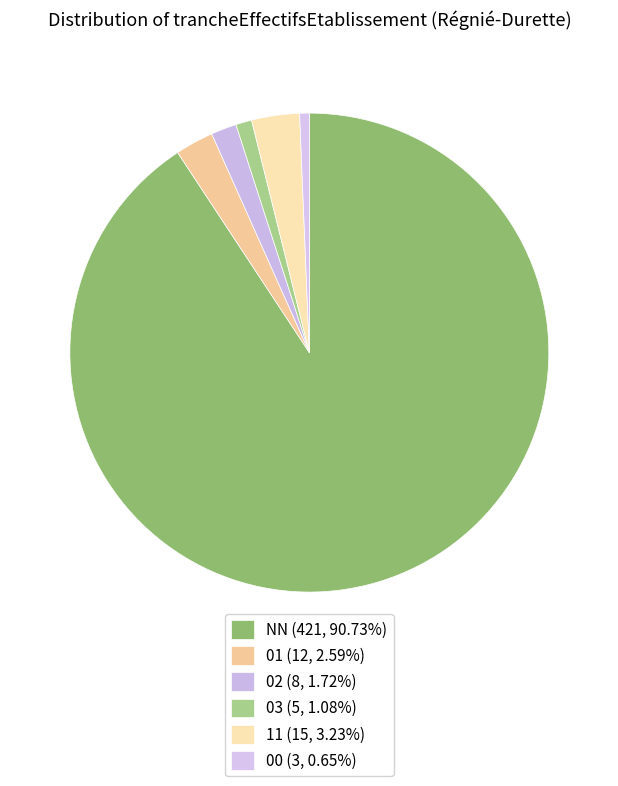

Is there any slice that represents more than half of the pie?

Yes